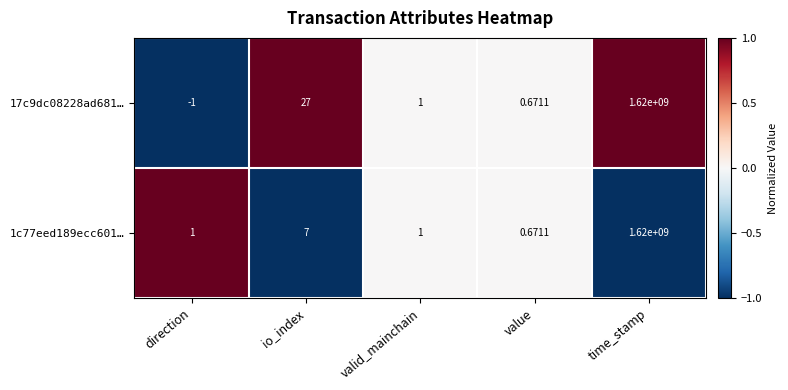

Which category has the lowest value across all series?

direction